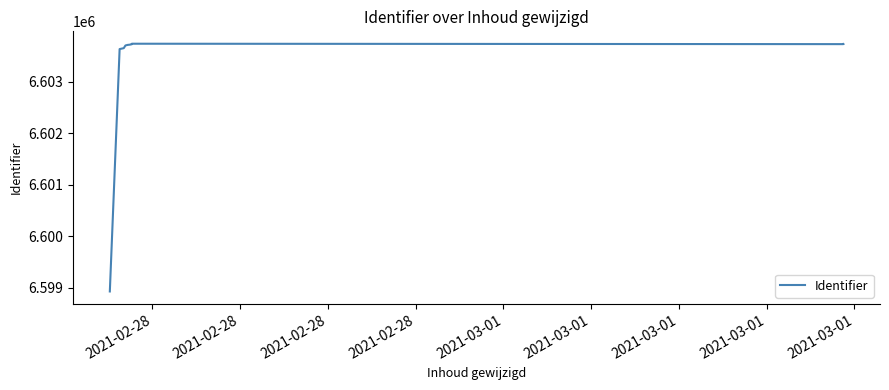

What value does the data have at 2021-02-28?

6598926